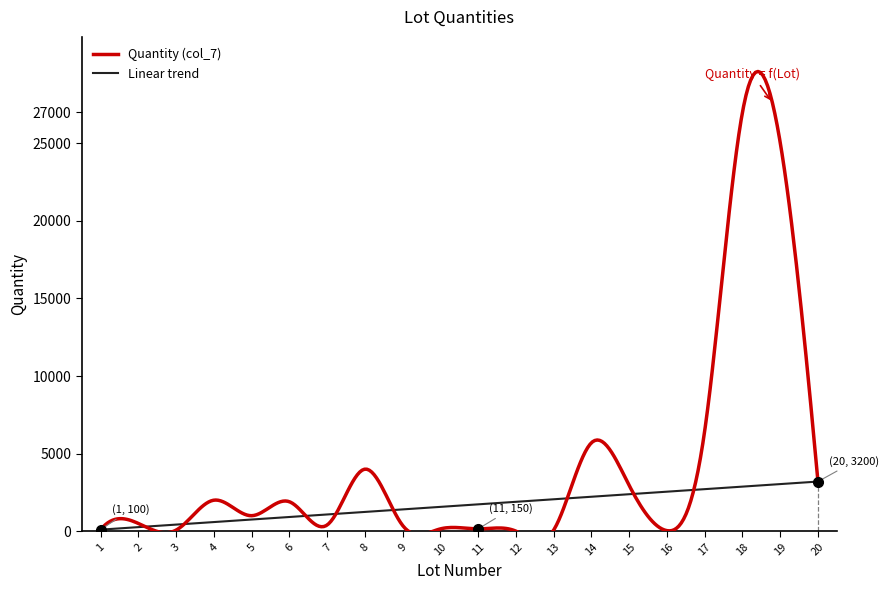

Count the number of data series in this chart.

1